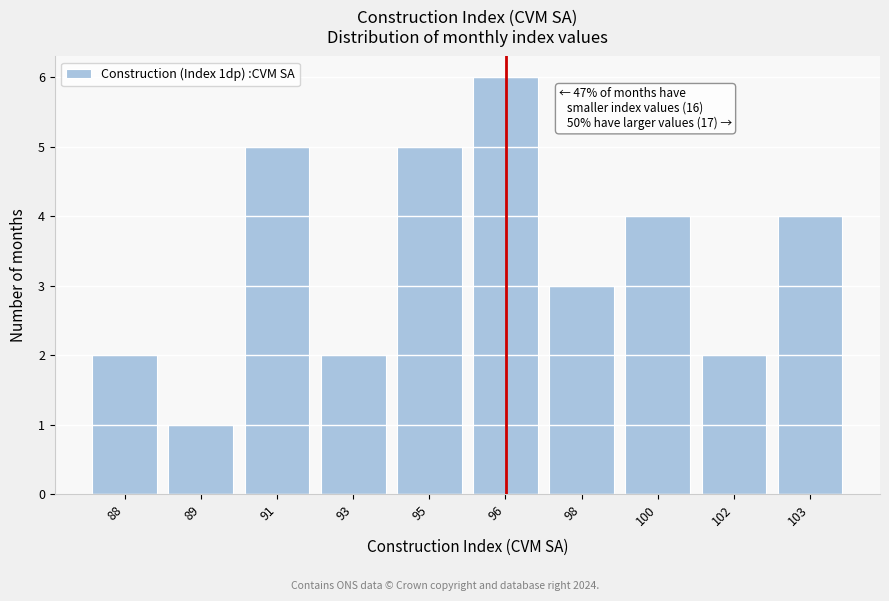

Reading right to left, list all the values displayed in this chart.

4	2	4	3	6	5	2	5	1	2